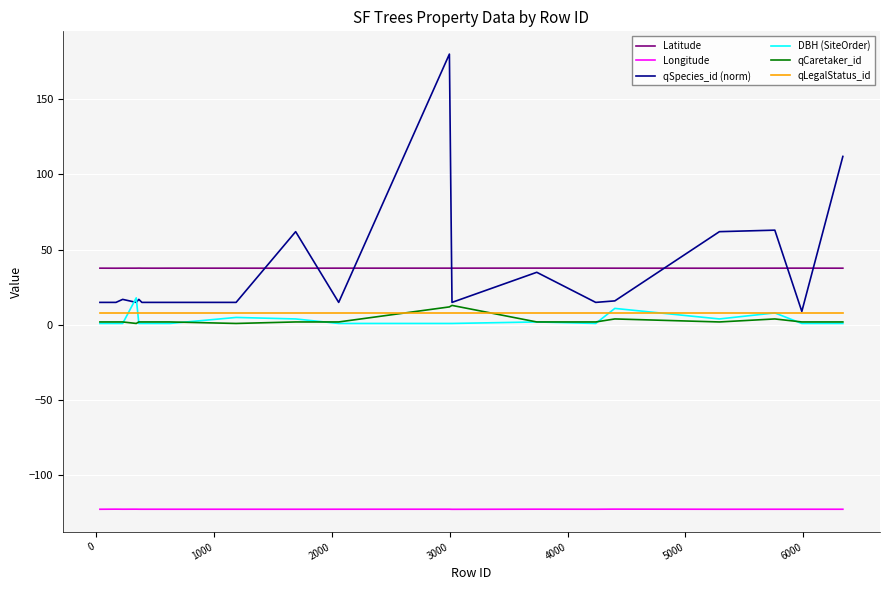

True or false: qSpecies_id (norm) and Longitude cross at least once.

False